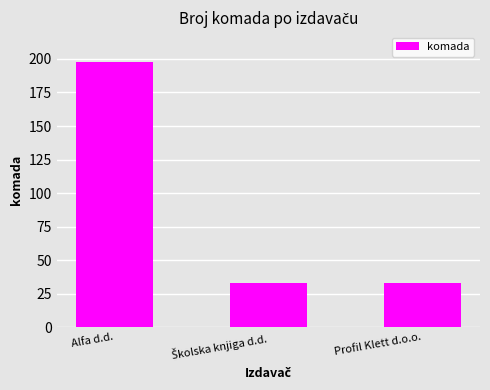

What is the sum of all values?

264